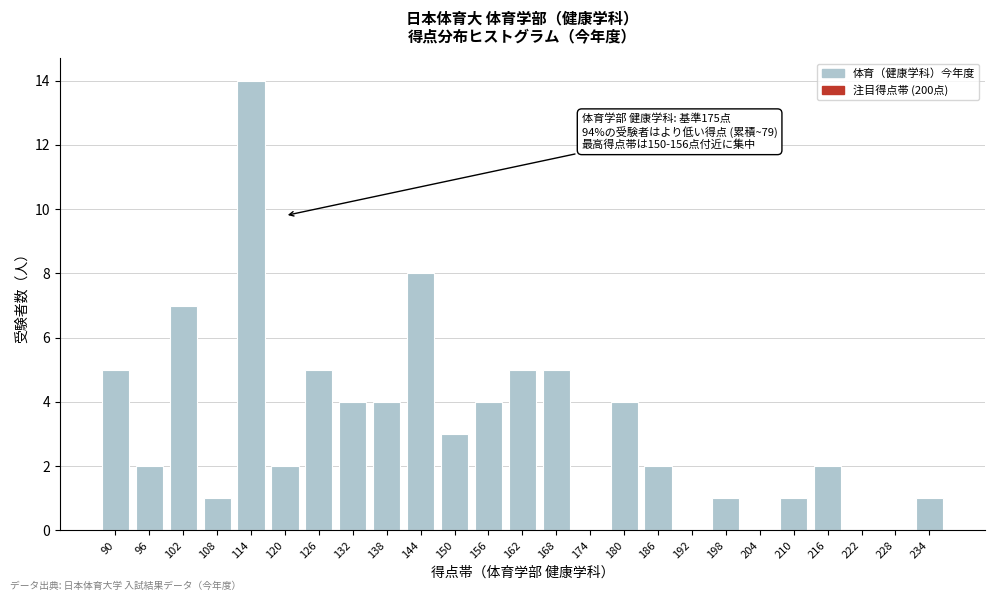

Reading right to left, list all the values displayed in this chart.

234=1	228=0	222=0	216=2	210=1	204=0	198=1	192=0	186=2	180=4	174=0	168=5	162=5	156=4	150=3	144=8	138=4	132=4	126=5	120=2	114=14	108=1	102=7	96=2	90=5